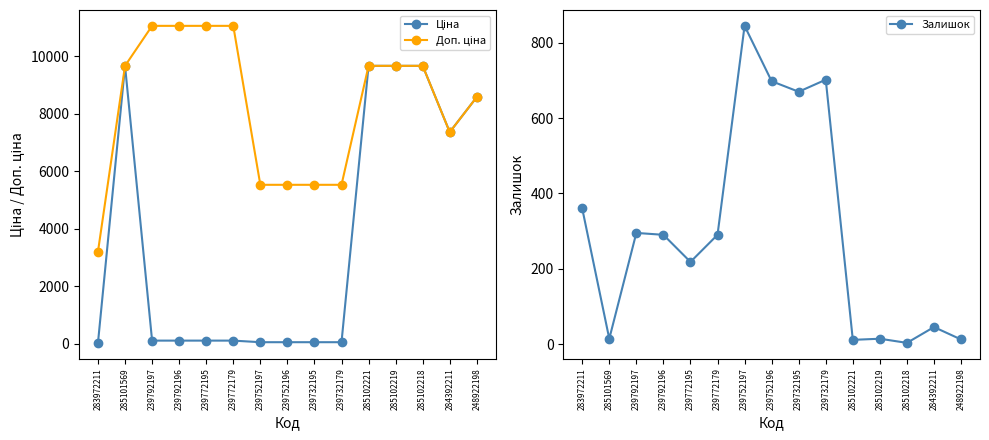

Does the chart have visible grid lines?

No